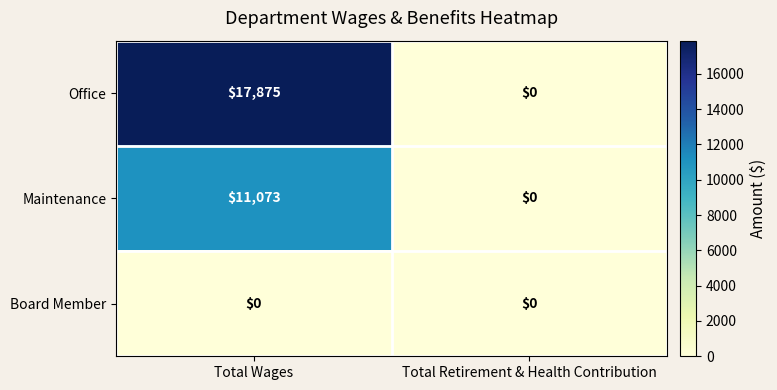

At how many categories does at least one series exceed 4179?

1